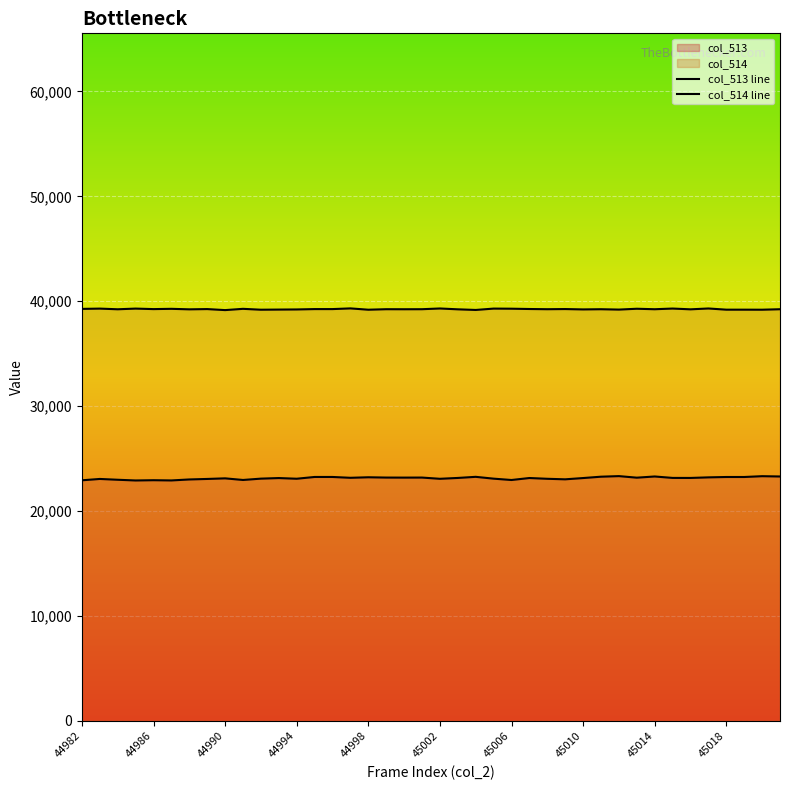

What is the approximate value of col_513 line at 19, to the nearest 5?

23200